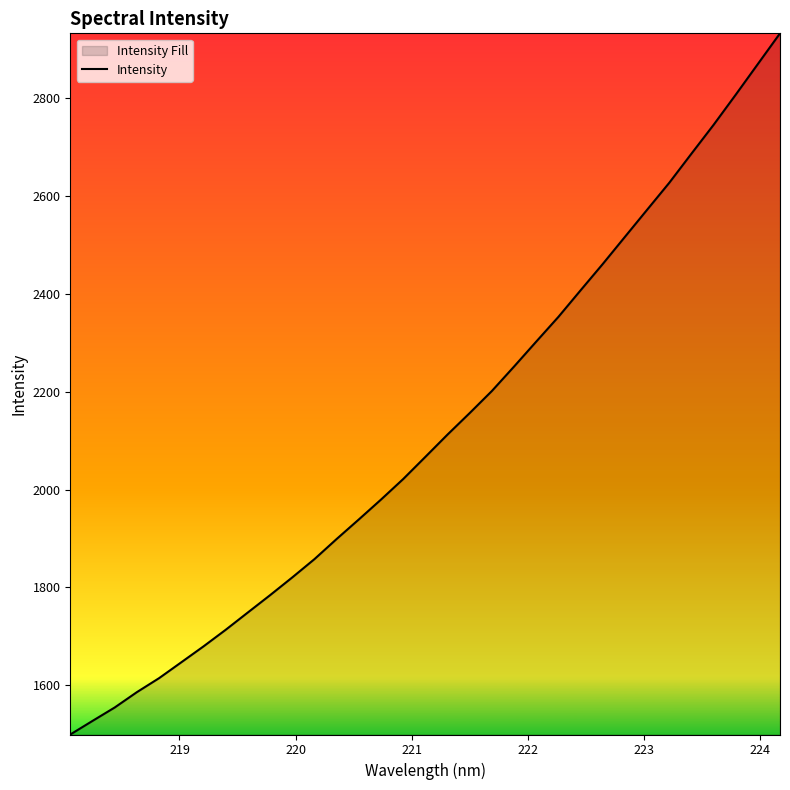

What is the greatest value displayed?

2932.3